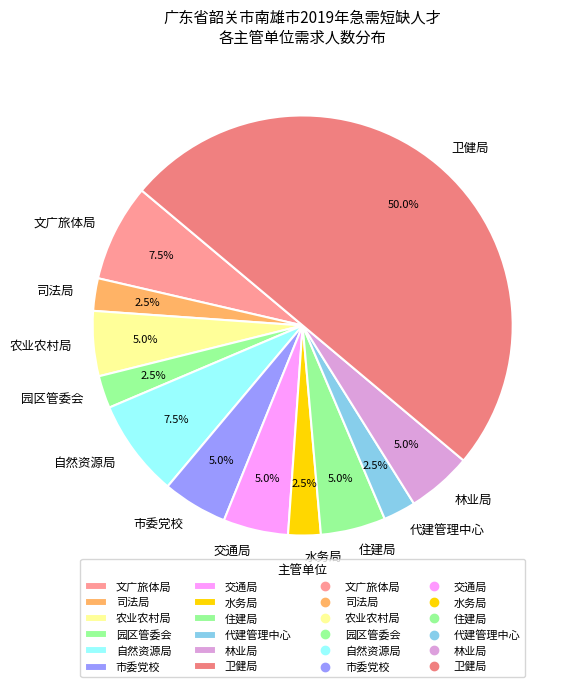

What is the largest slice in the pie chart?

卫健局